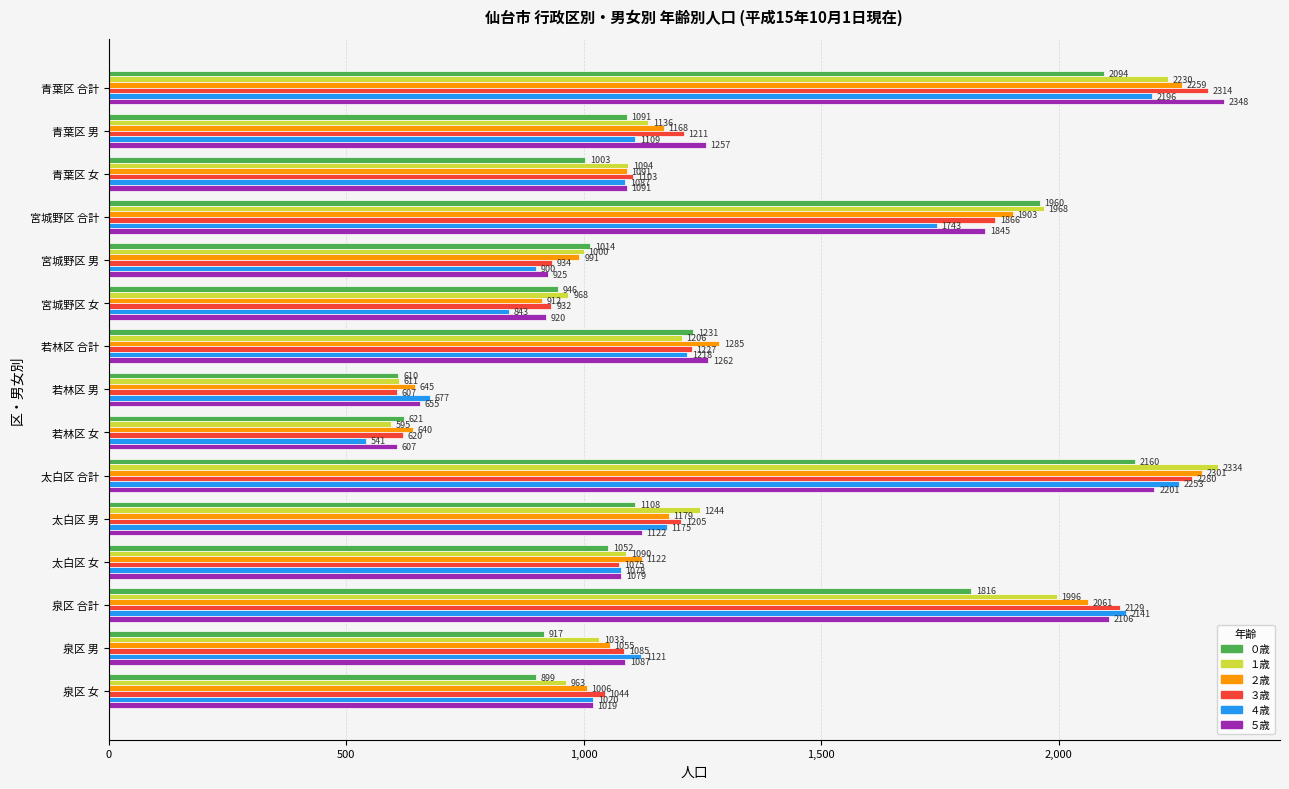

What is the difference between the second highest and minimum values in the １歳 series?

1635